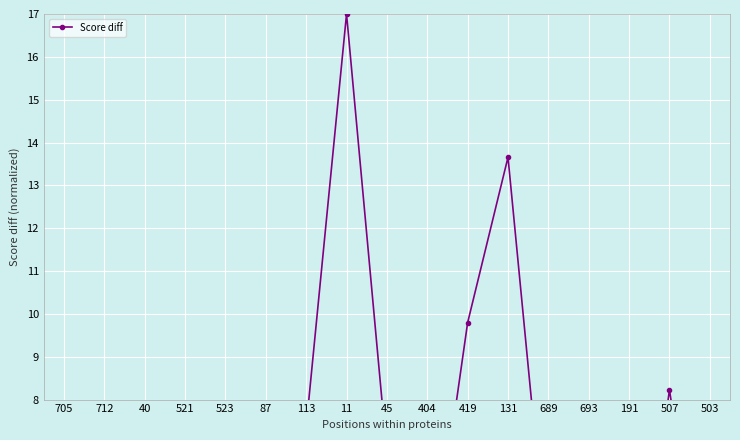

Does the chart display data point markers on the line(s)?

Yes